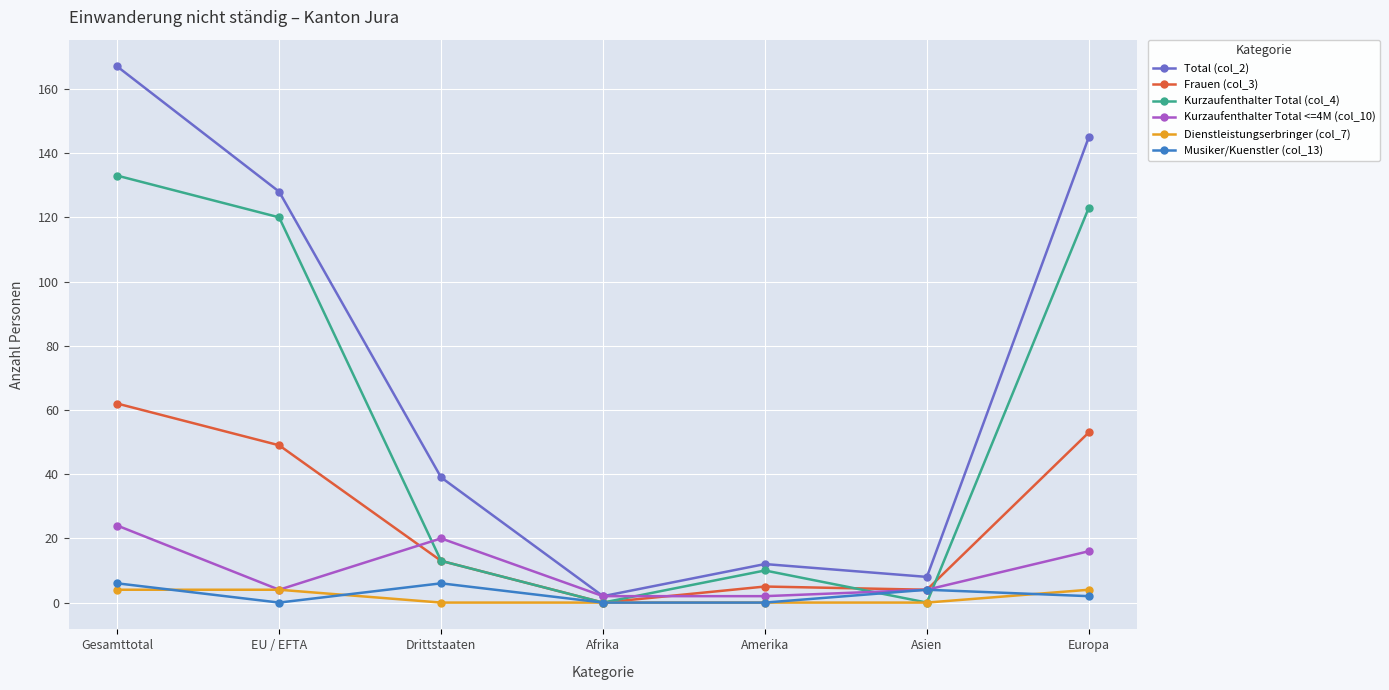

Which series has the largest range (max minus min)?

Total (col_2)